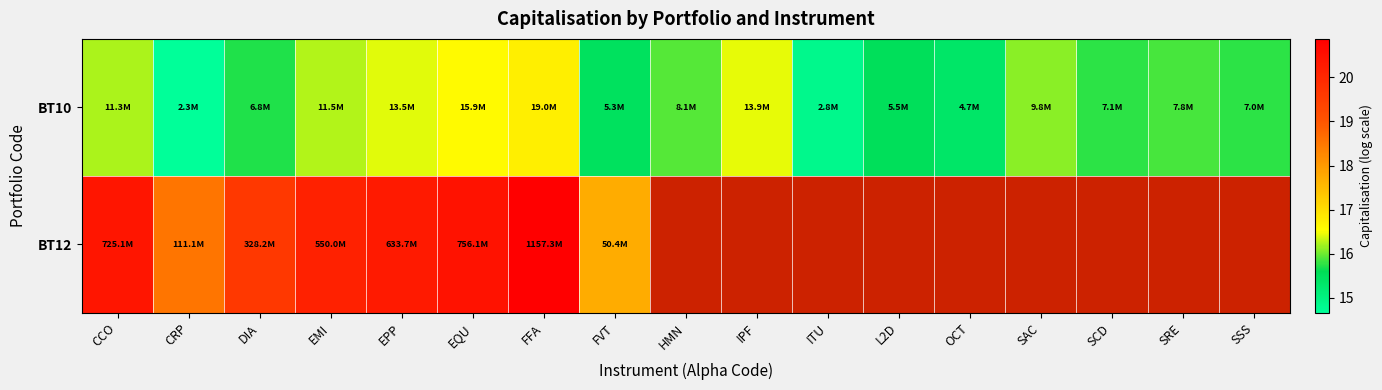

Which has a higher value, SCD or SSS?

SCD